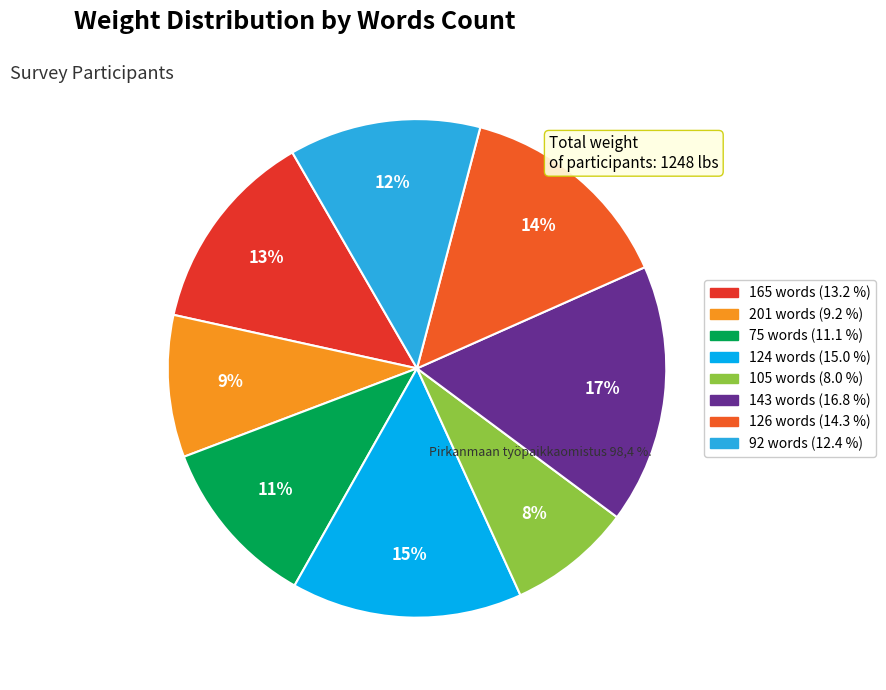

Does any single category account for the majority?

No